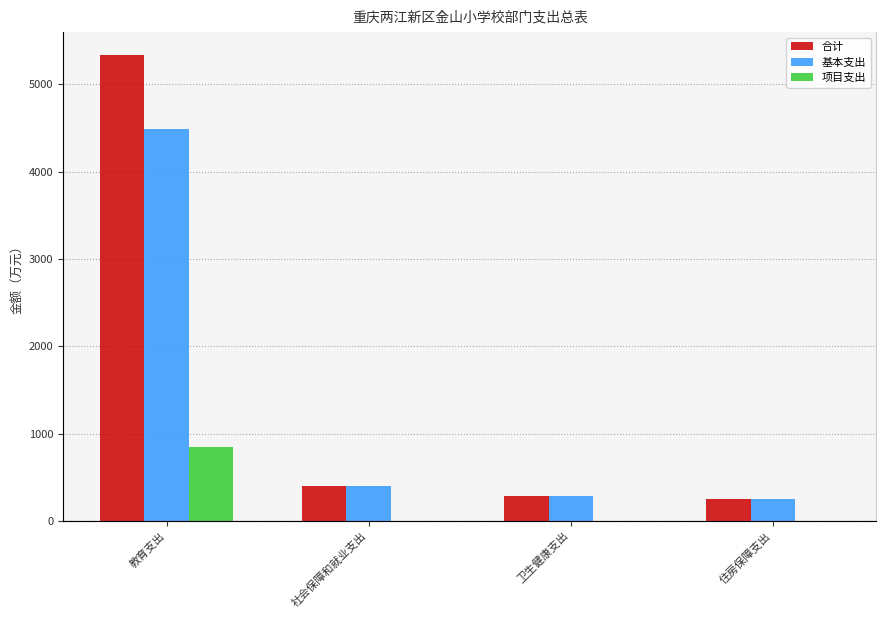

Reading left to right, transcribe all the data shown in this chart.

合计: 教育支出=5332.6	社会保障和就业支出=398.4	卫生健康支出=281.1	住房保障支出=255.2
基本支出: 教育支出=4487.8	社会保障和就业支出=398.4	卫生健康支出=281.1	住房保障支出=255.2
项目支出: 教育支出=844.8	社会保障和就业支出=0.0	卫生健康支出=0.0	住房保障支出=0.0